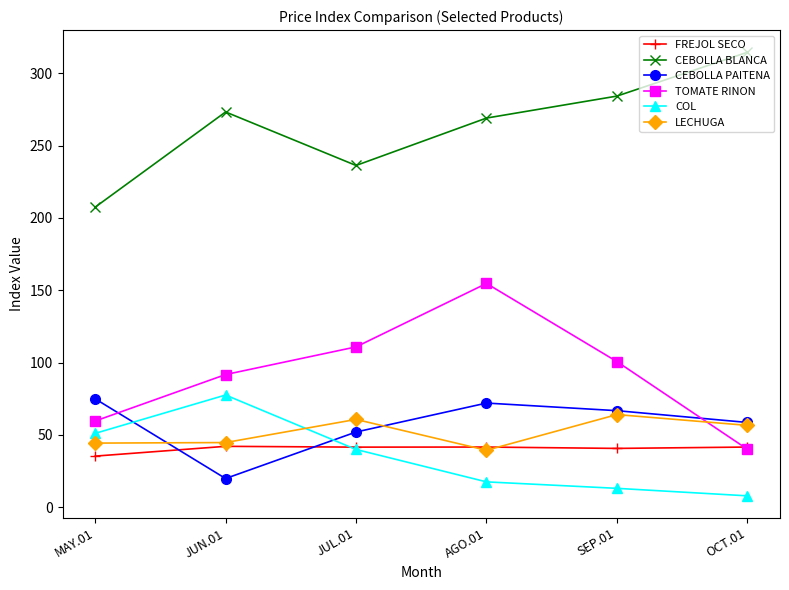

What position from the right is JUN.01?

5